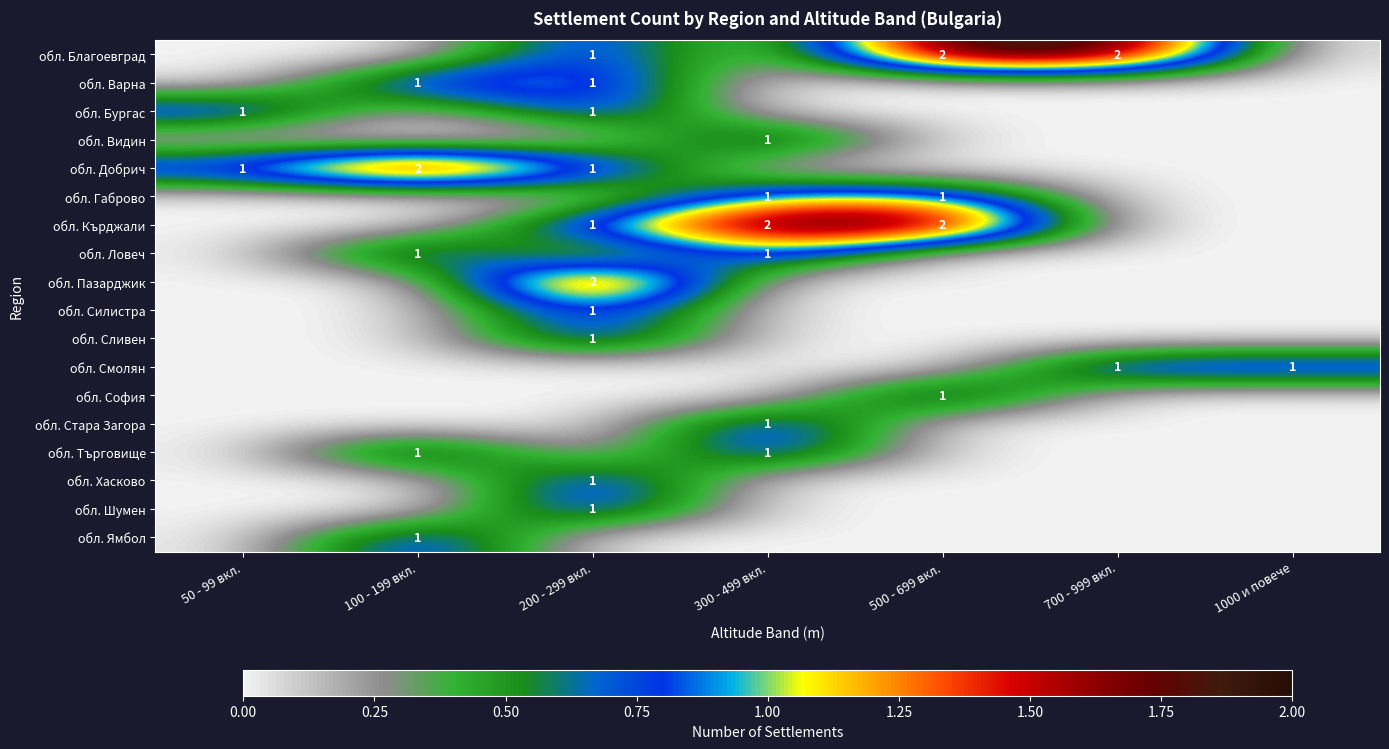

What is the difference between the highest and lowest values at 500 - 699 вкл.?

2